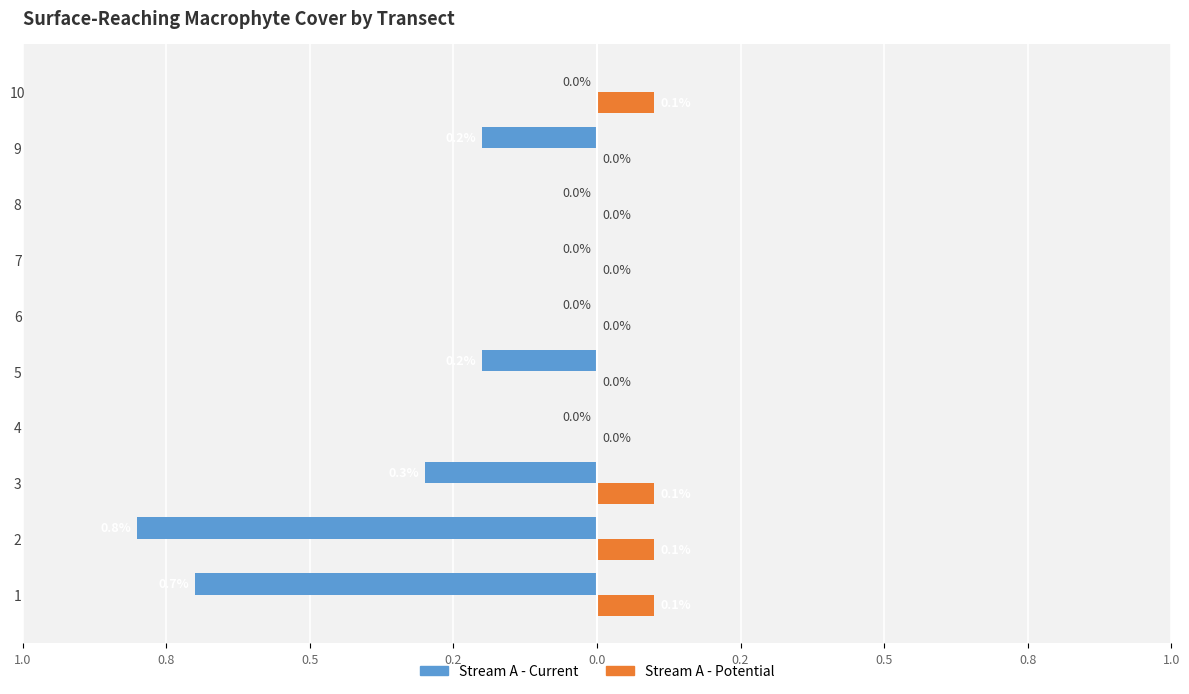

What is the smallest value displayed?

-0.8